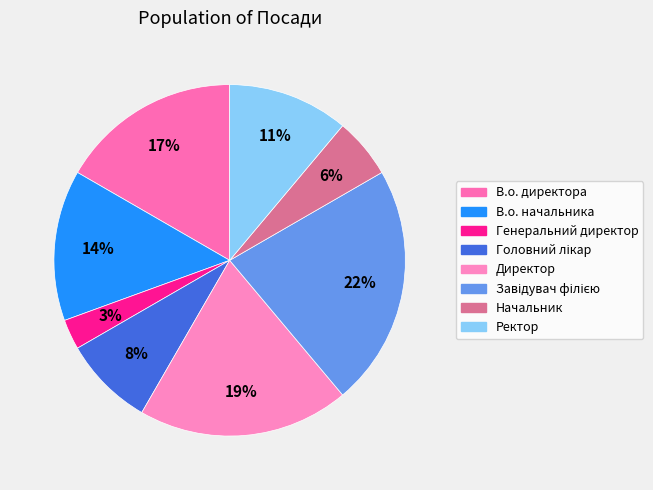

To the nearest percent, what is the difference between the largest and smallest slice percentages?

19%